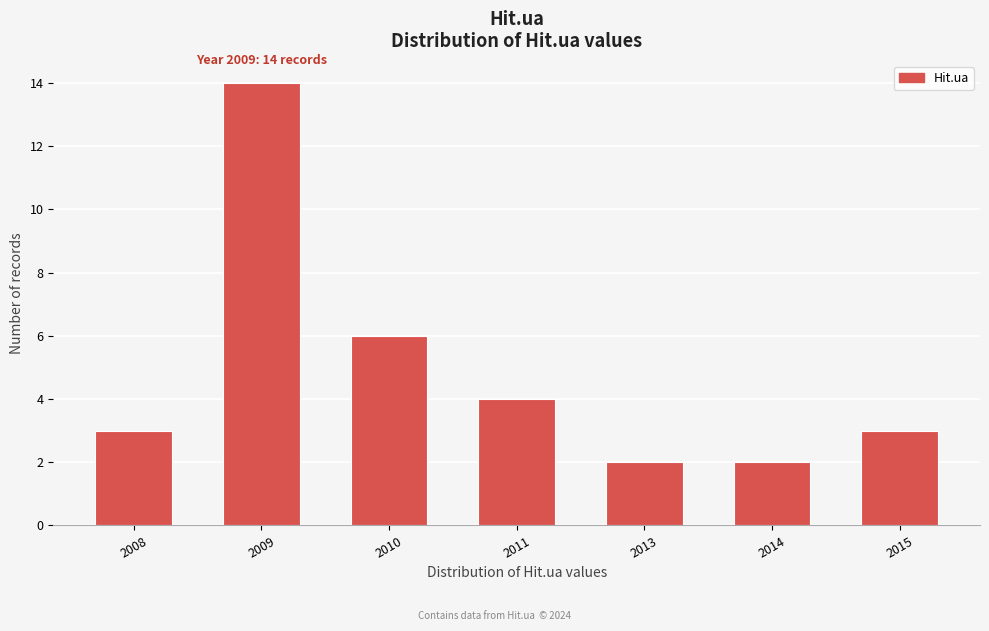

Reading right to left, list all the values displayed in this chart.

3	2	2	4	6	14	3